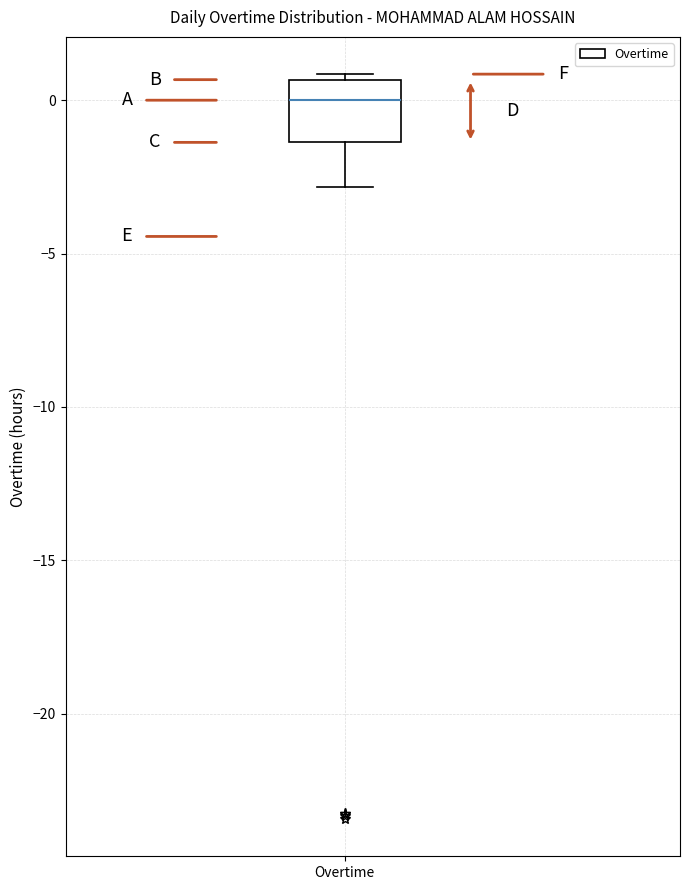

Read this box plot against the y-axis: the position of the median line, the range covered by the box, and the ends of both whiskers. The values are not printed on the chart, so give them approximately, as read against the axis.

median 0.0, box -1.5 to 0.5, whiskers -3.0 to 1.0